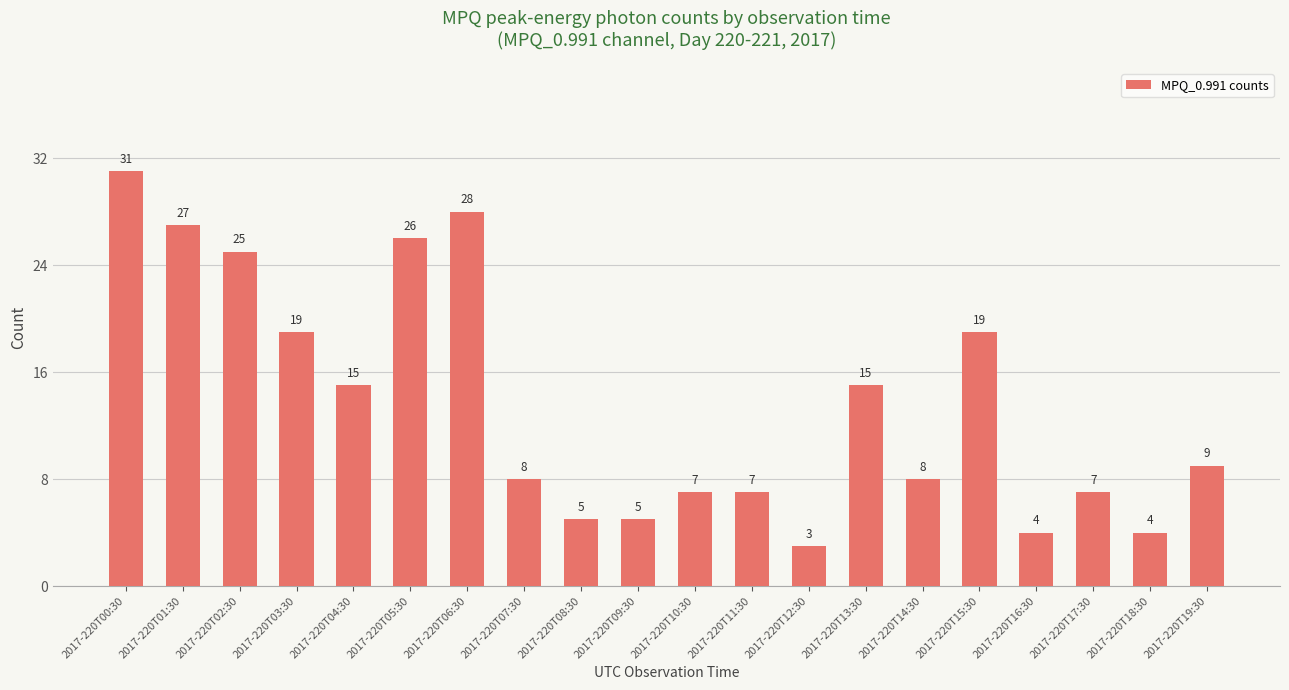

Which has a higher value, 2017-220T16:30 or 2017-220T03:30?

2017-220T03:30